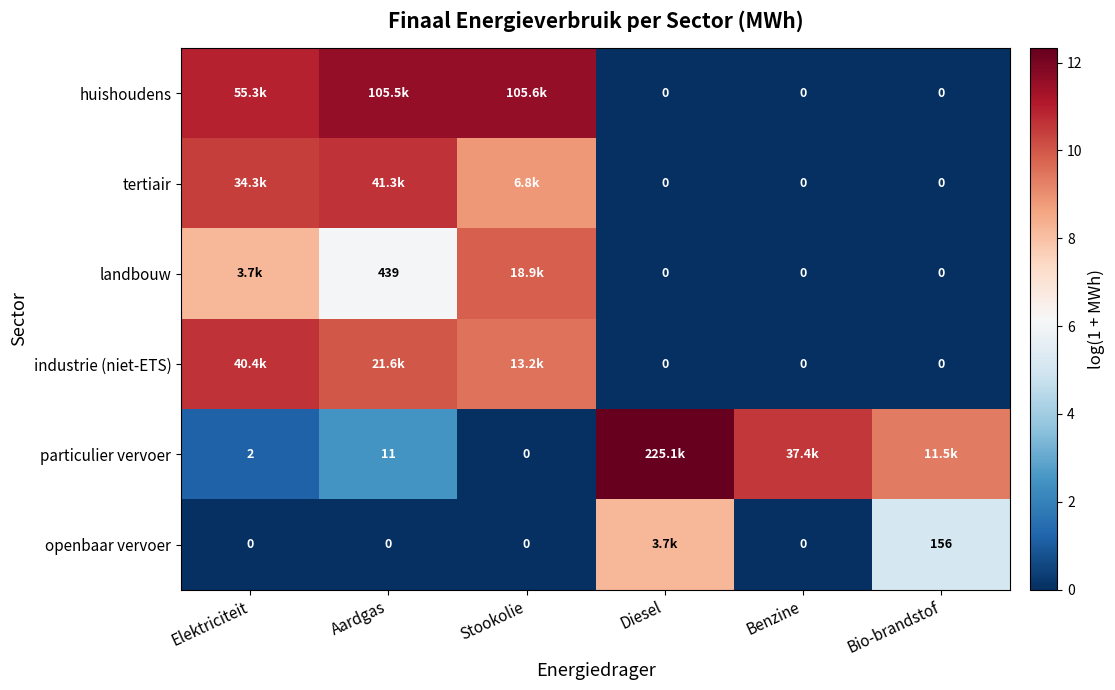

How many distinct data groups are displayed?

6